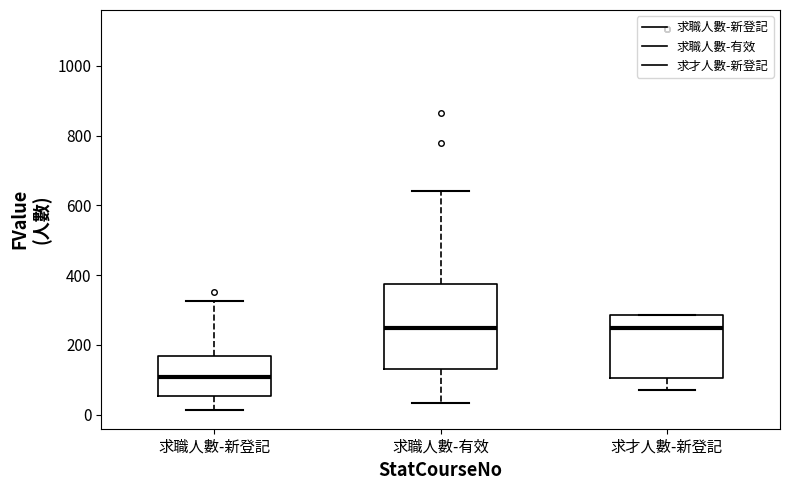

Where does the upper whisker of the box for 求職人數-新登記 end on the y-axis? The values are not printed on the chart, so give them approximately, as read against the axis.

320